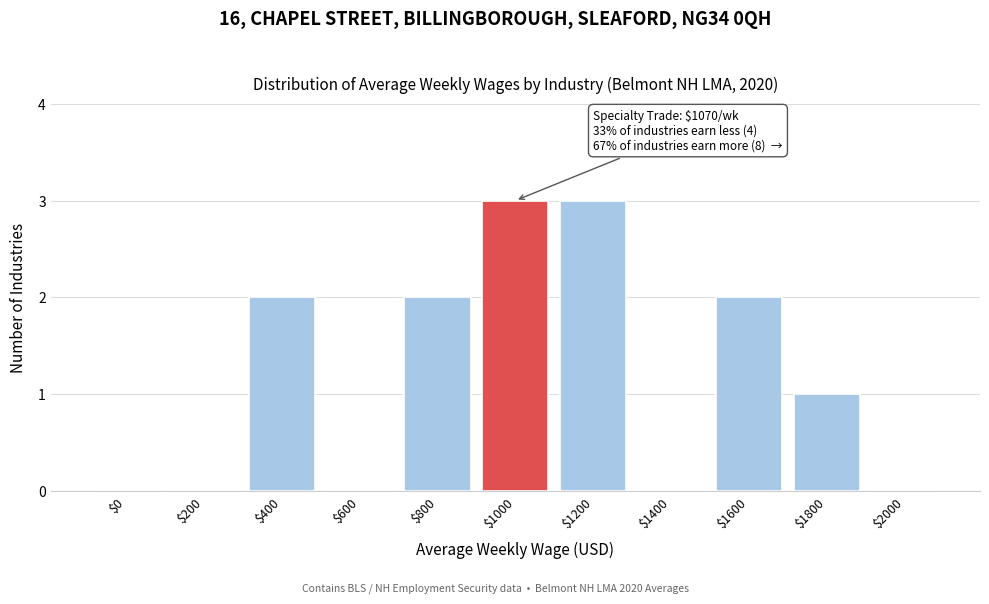

The value at $1800 is 2. True or false?

False